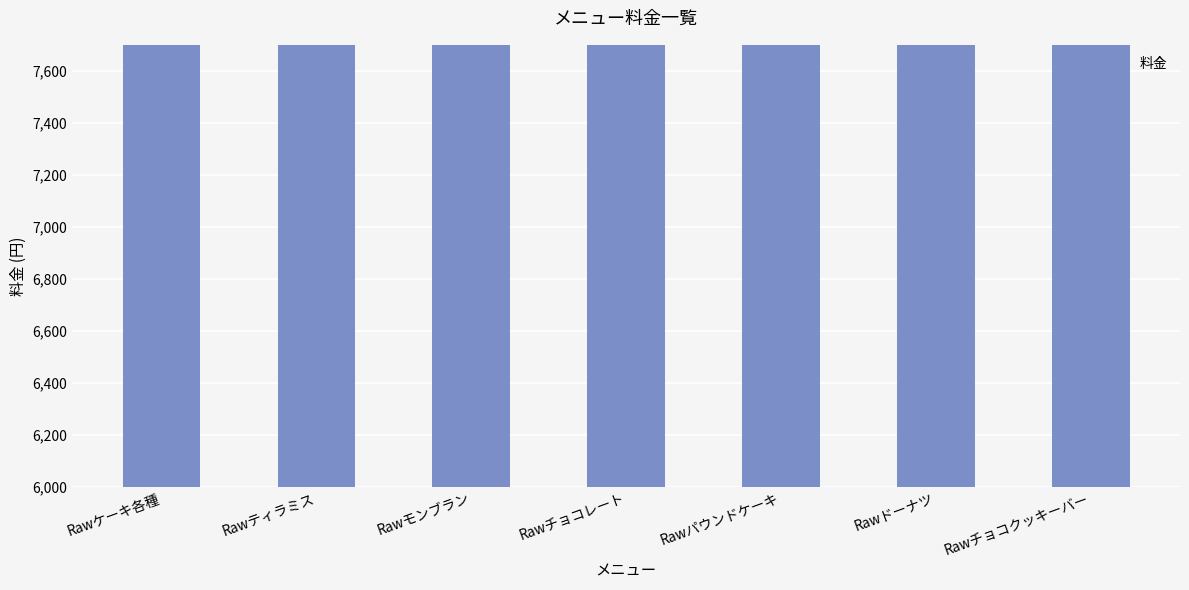

Does the chart contain stacked bars?

No